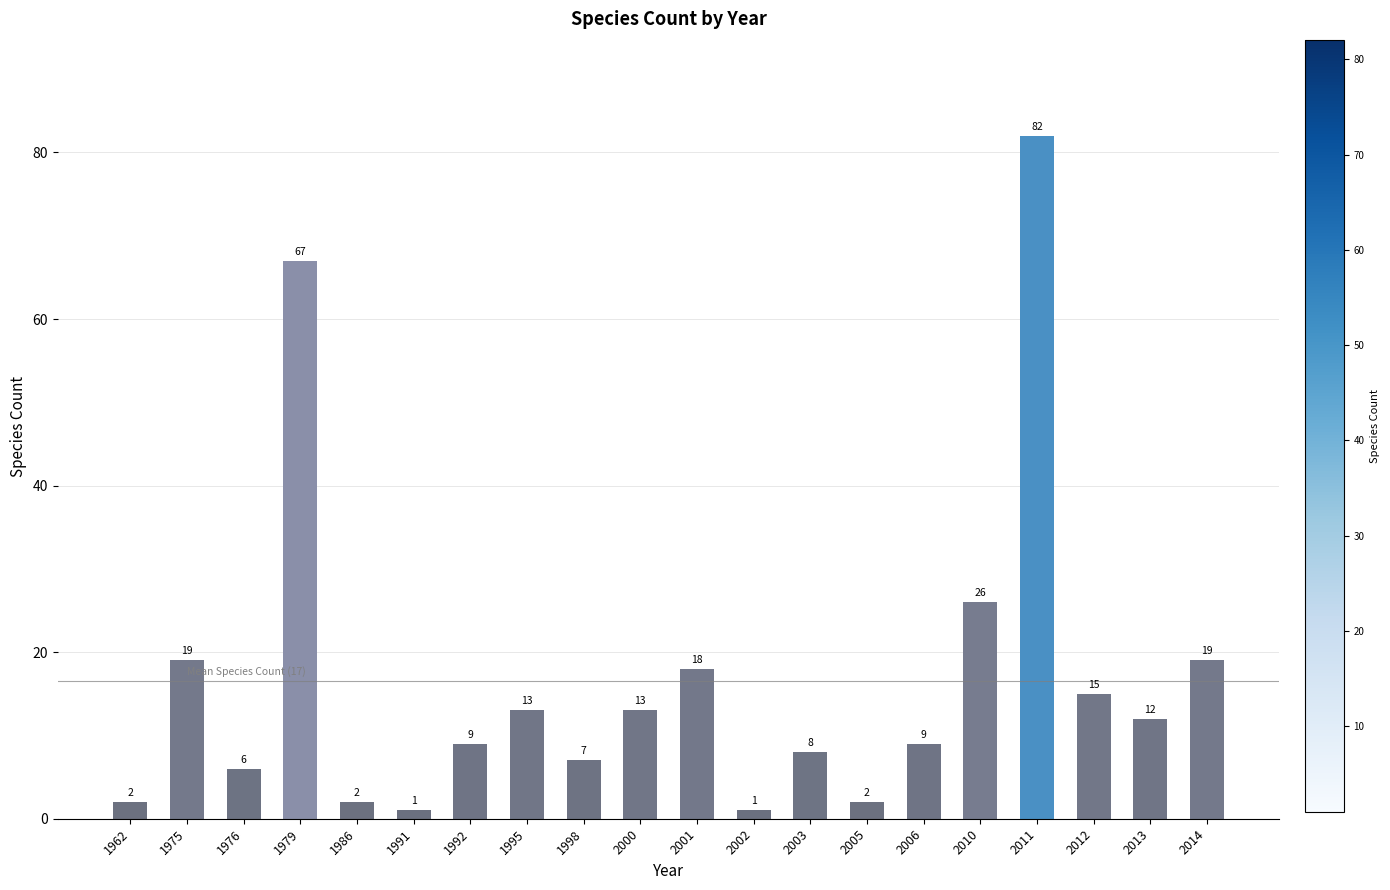

What is the smallest value displayed?

1